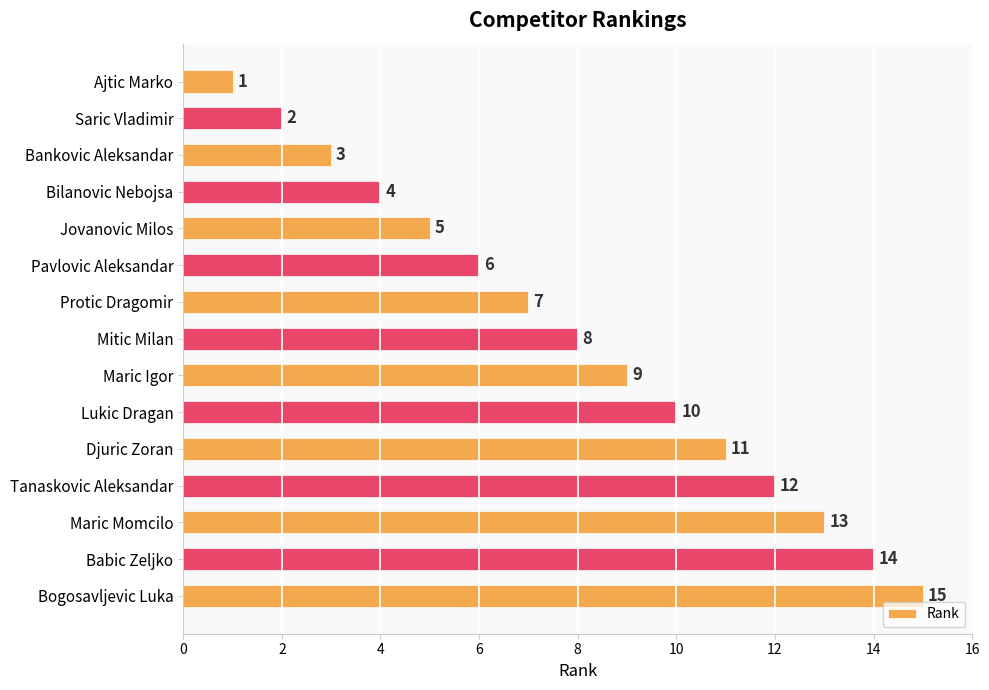

What is the change in value from Bankovic Aleksandar to Mitic Milan?

+5